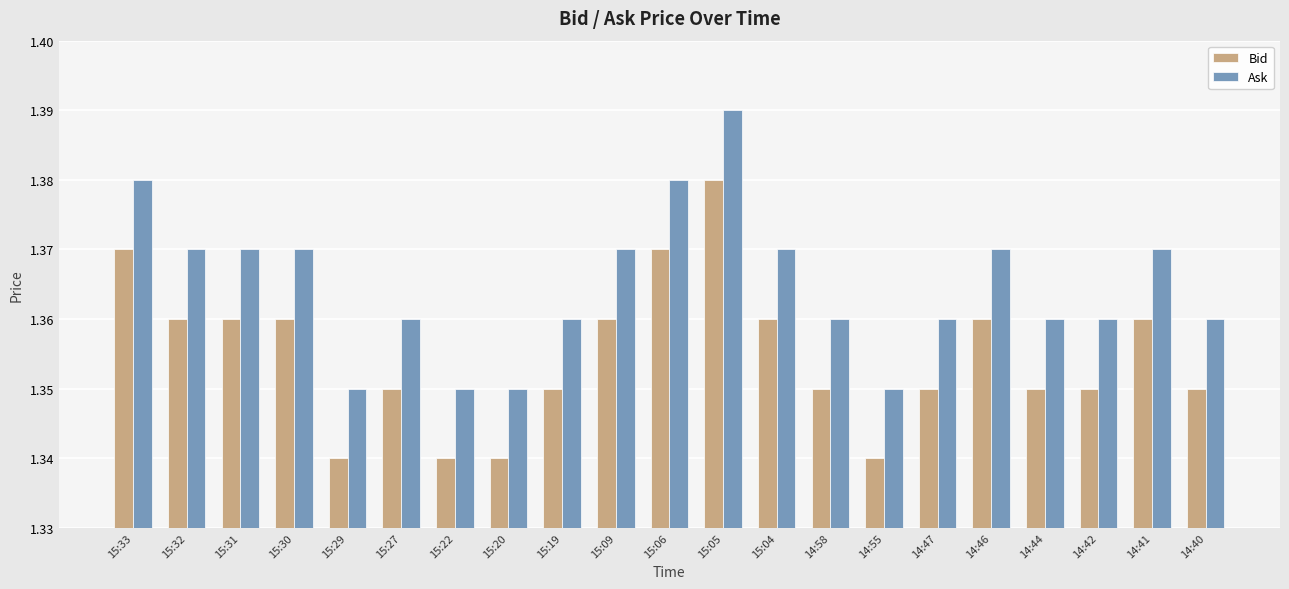

What is the sum of the Bid values at 15:04 and 15:20?

2.7